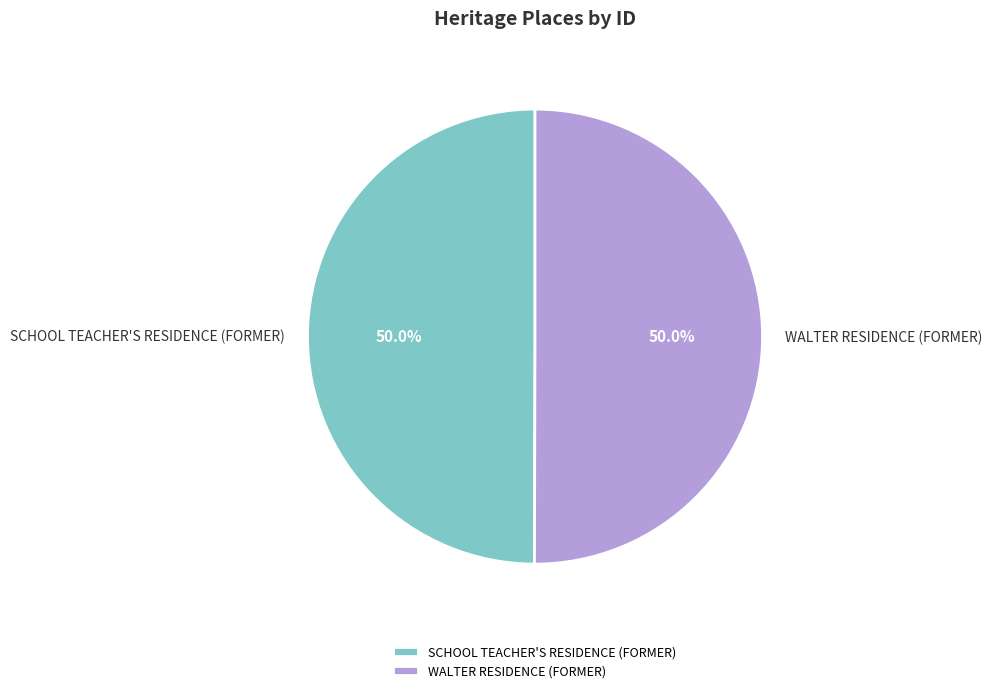

Count the number of slices in the pie.

2